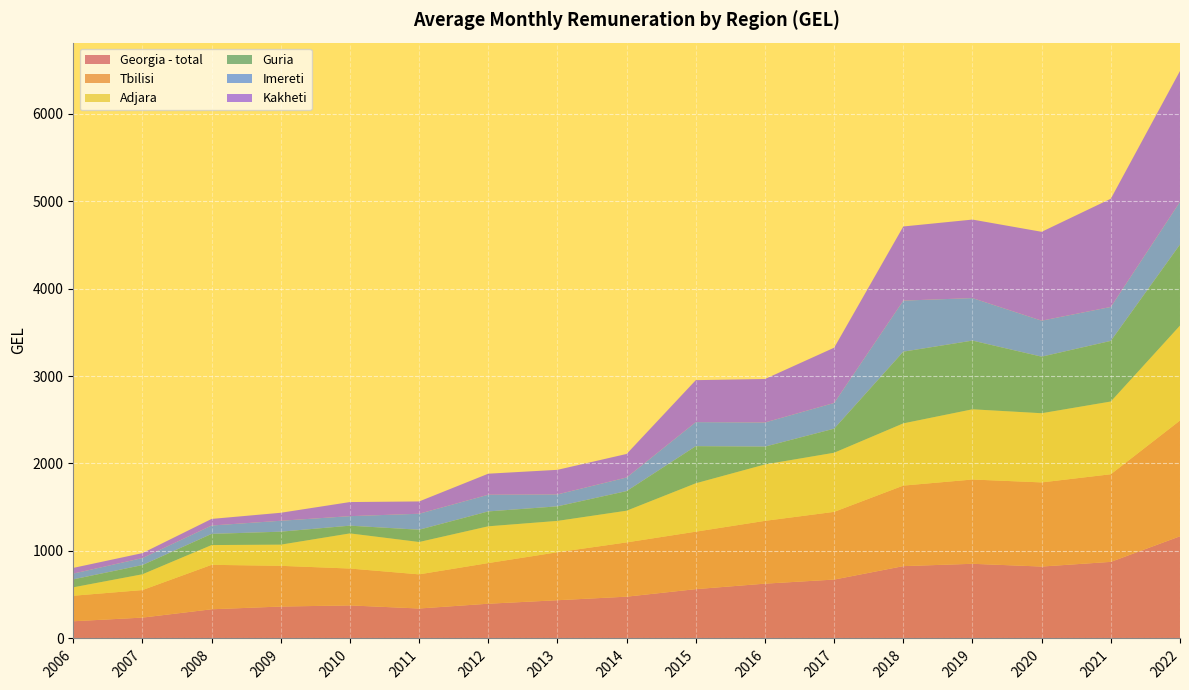

Reading left to right, what are all the values shown in this chart?

Georgia - total: 196.7	238.5	333.7	364.9	377.9	342.5	397.3	437.1	477.8	563.9	626.6	673.3	826.9	853.6	822.1	875.6	1168.2
Tbilisi: 291.7	314.7	508.0	465.4	421.4	390.3	464.6	548.4	620.4	656.9	717.9	773.9	920.5	963.3	961.7	1001.6	1323.1
Adjara: 96.2	180.5	226.0	241.9	401.5	369.8	420.2	358.4	362.3	553.1	644.7	675.8	711.3	802.7	790.8	831.4	1085.4
Guria: 90.9	105.3	127.6	148.3	88.5	140.3	170.2	166.3	224.3	424.3	203.6	275.1	819.8	785.2	646.6	693.0	926.6
Imereti: 65.8	80.2	95.7	124.9	108.7	182.7	190.6	136.4	155.2	274.8	276.1	293.9	583.4	486.0	411.3	388.0	487.9
Kakheti: 65.3	56.4	75.5	91.4	161.2	140.6	240.6	281.0	269.2	479.8	496.9	631.6	847.5	897.5	1016.0	1237.2	1495.6